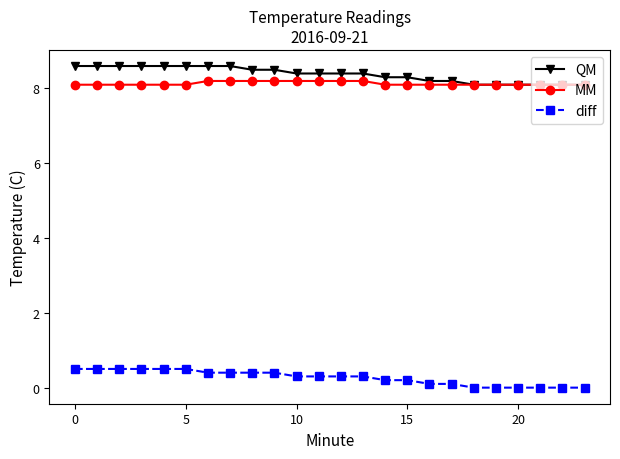

How many data points does each series have?

24